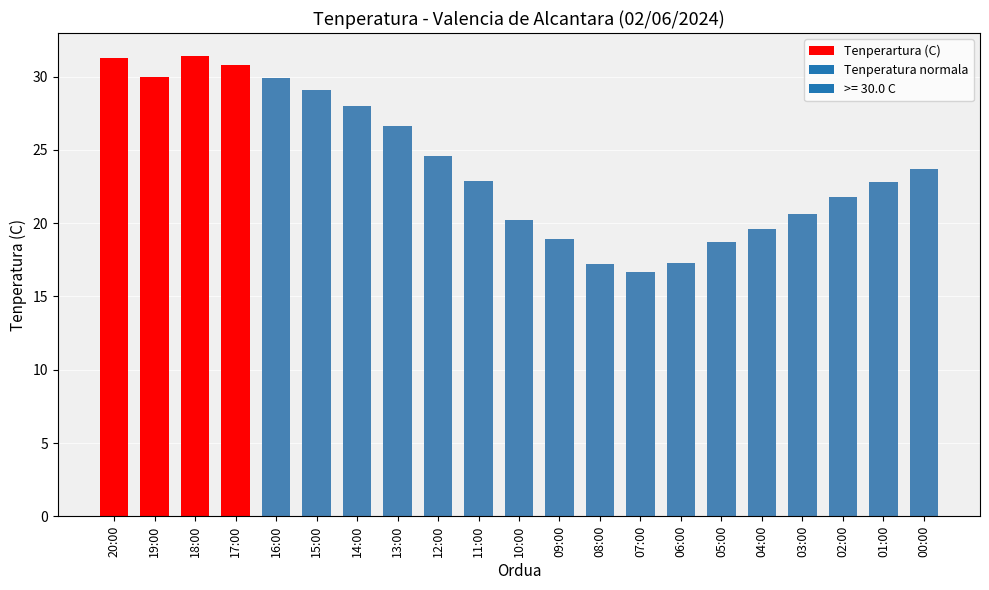

Where does the data first go above 22?

20:00